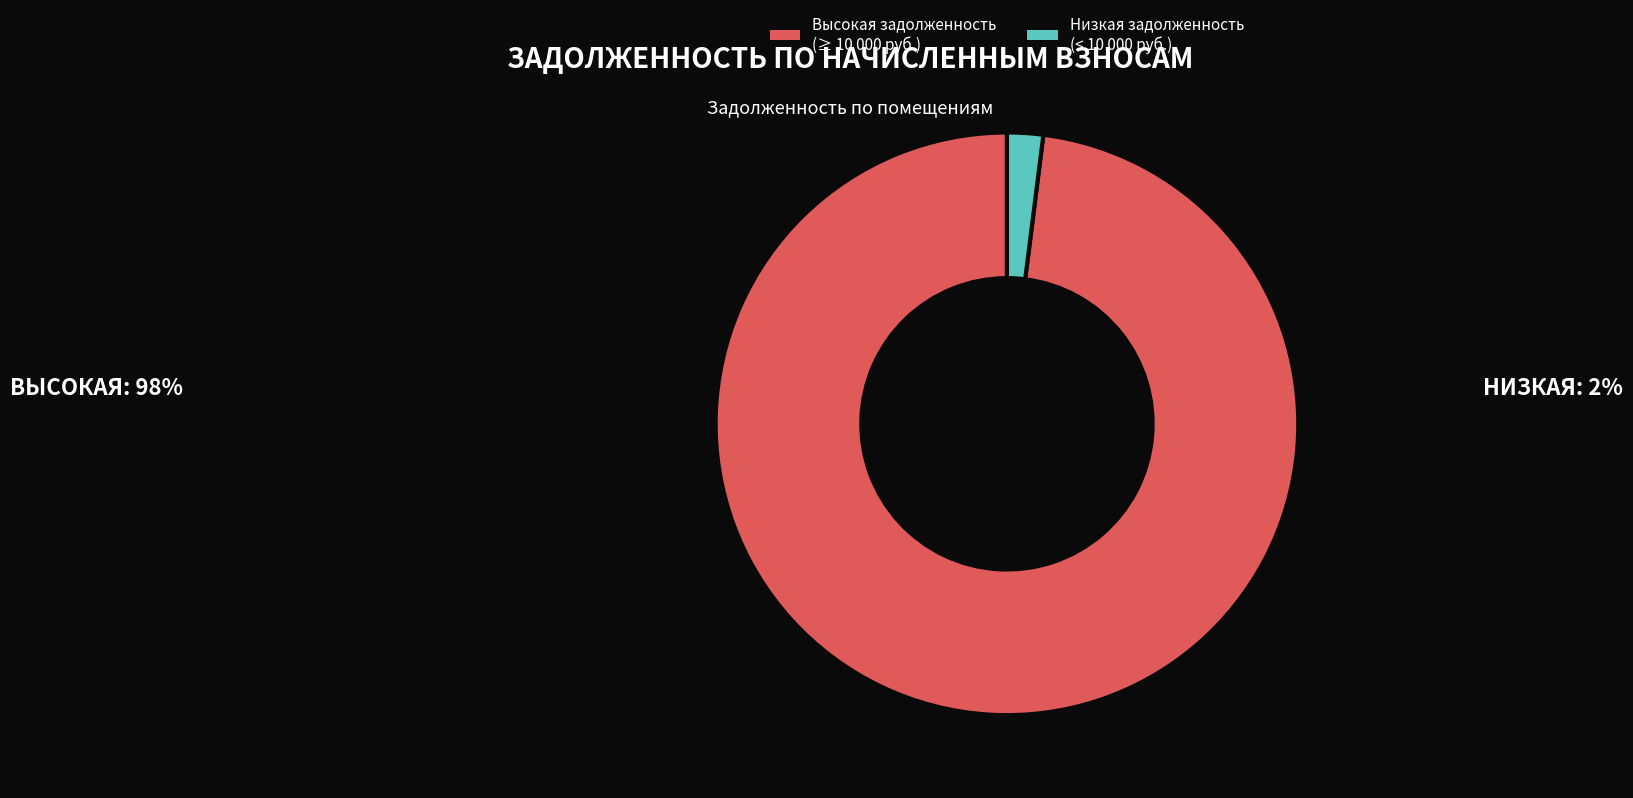

Which category has the smallest portion of the pie?

Низкая задолженность (< 10 000 руб.)